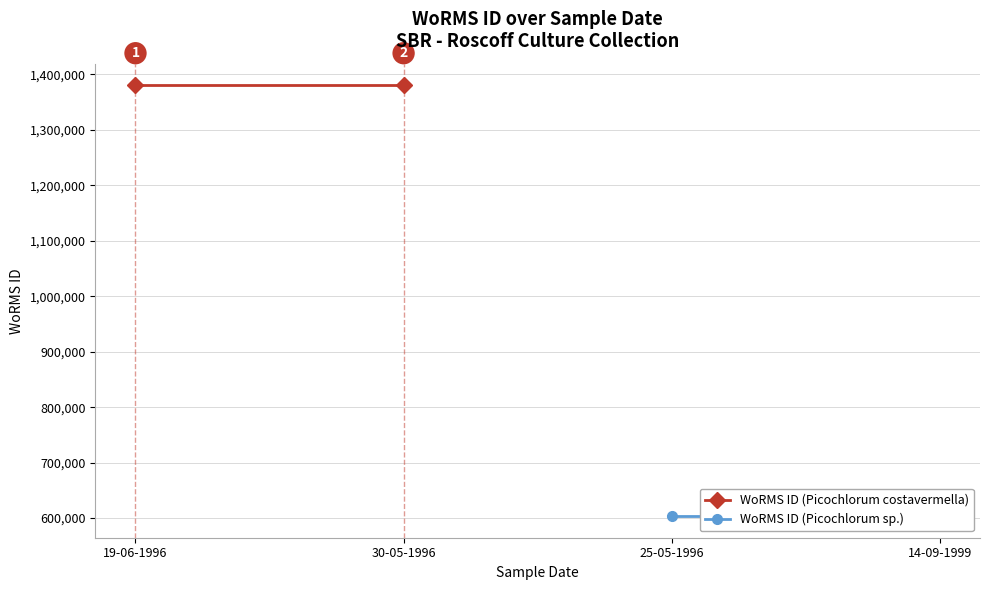

Rank the series by their maximum value, from highest to lowest.

WoRMS ID (Picochlorum costavermella), WoRMS ID (Picochlorum sp.)